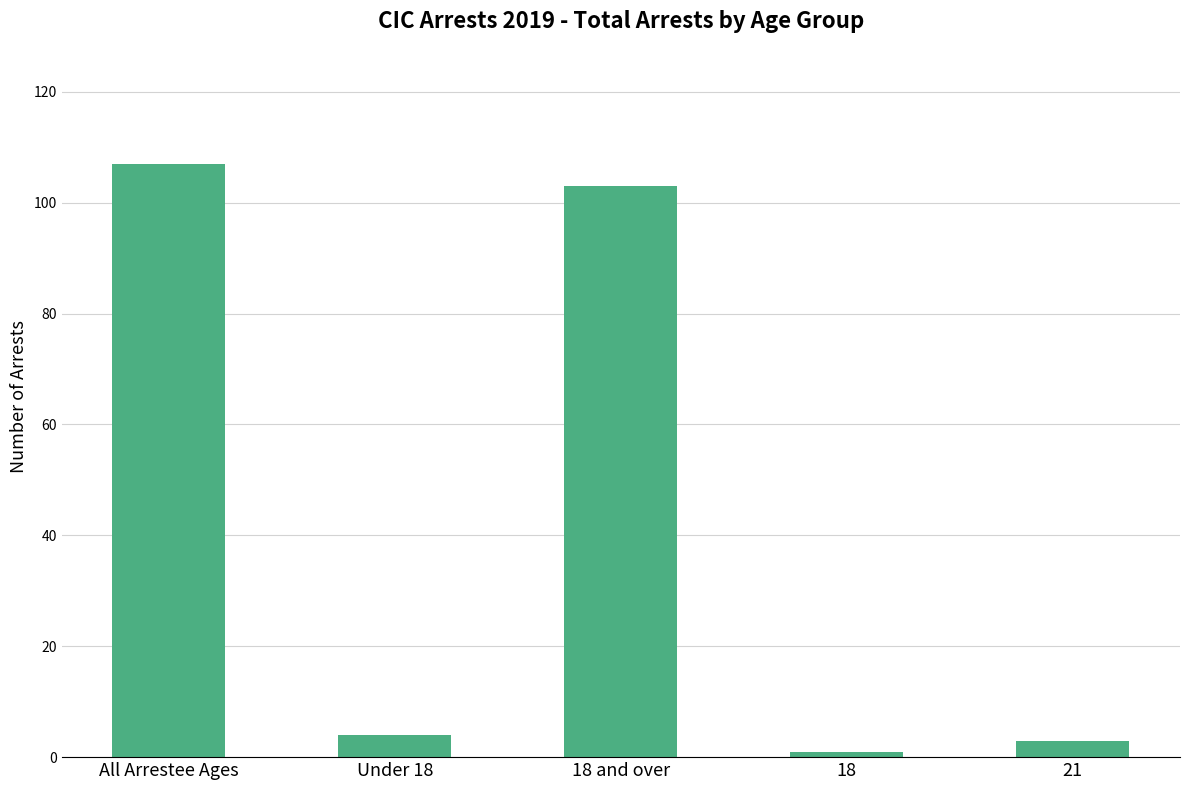

What is the average value?

44